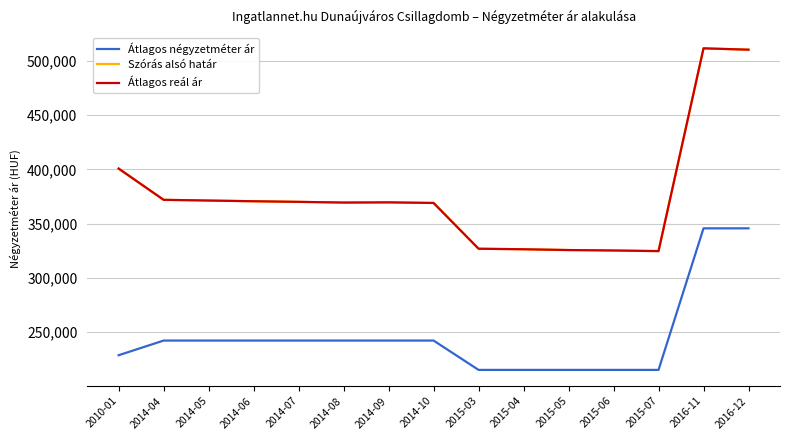

True or false: Átlagos reál ár has a value of 510244 at 2016-12.

True